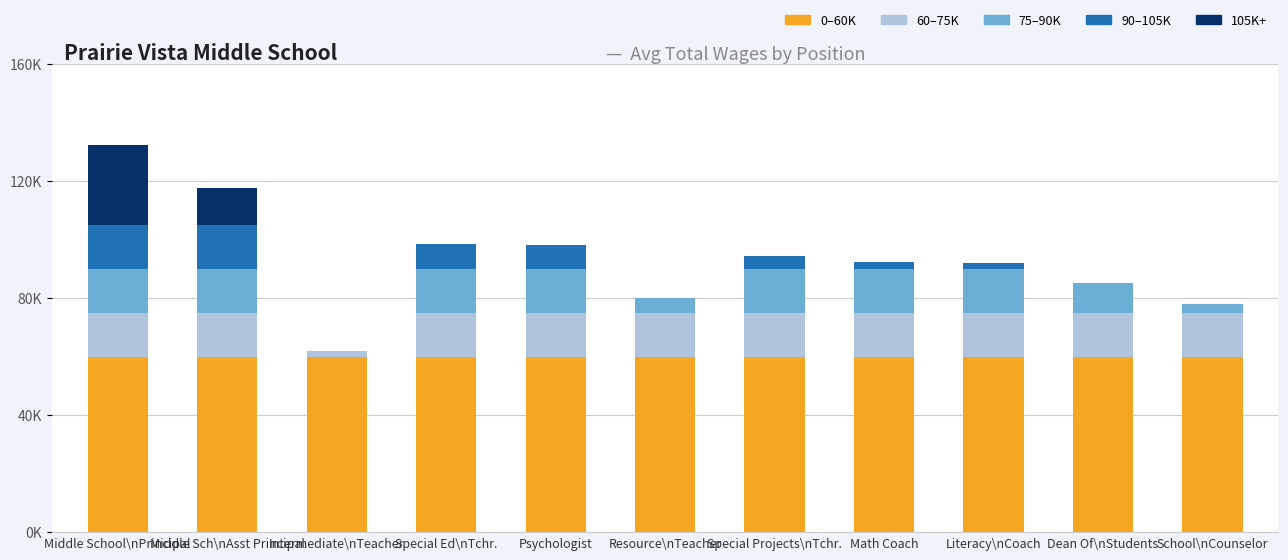

Does the chart contain stacked bars?

Yes